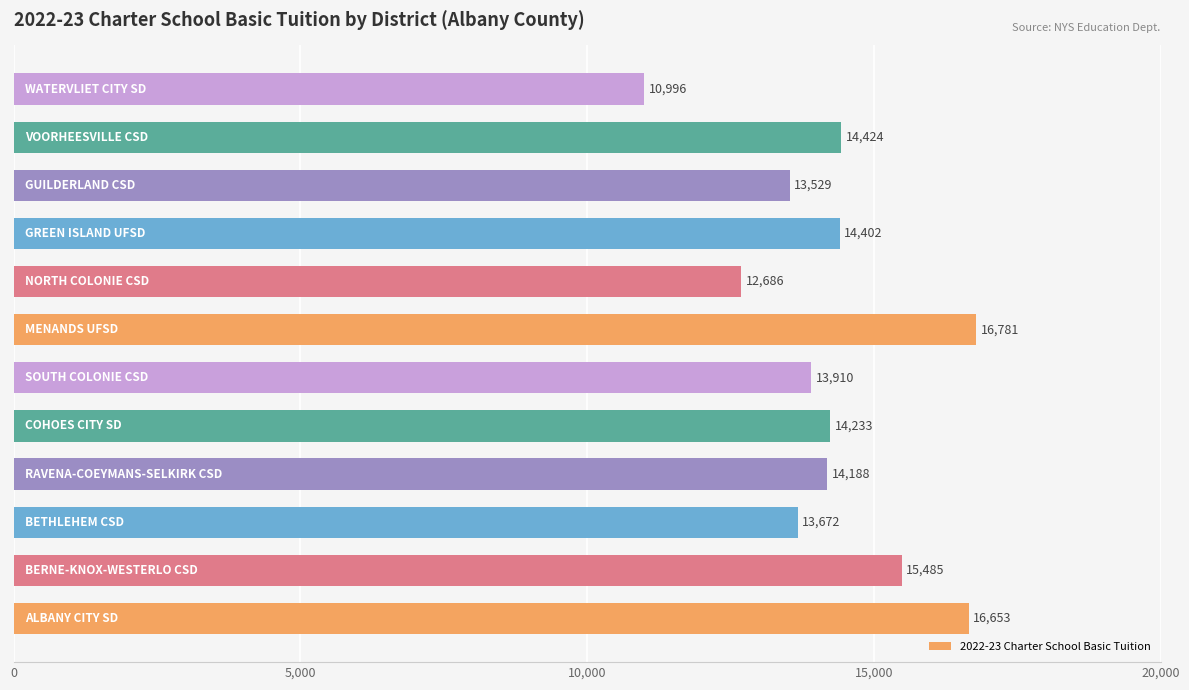

What is the average value?

14247